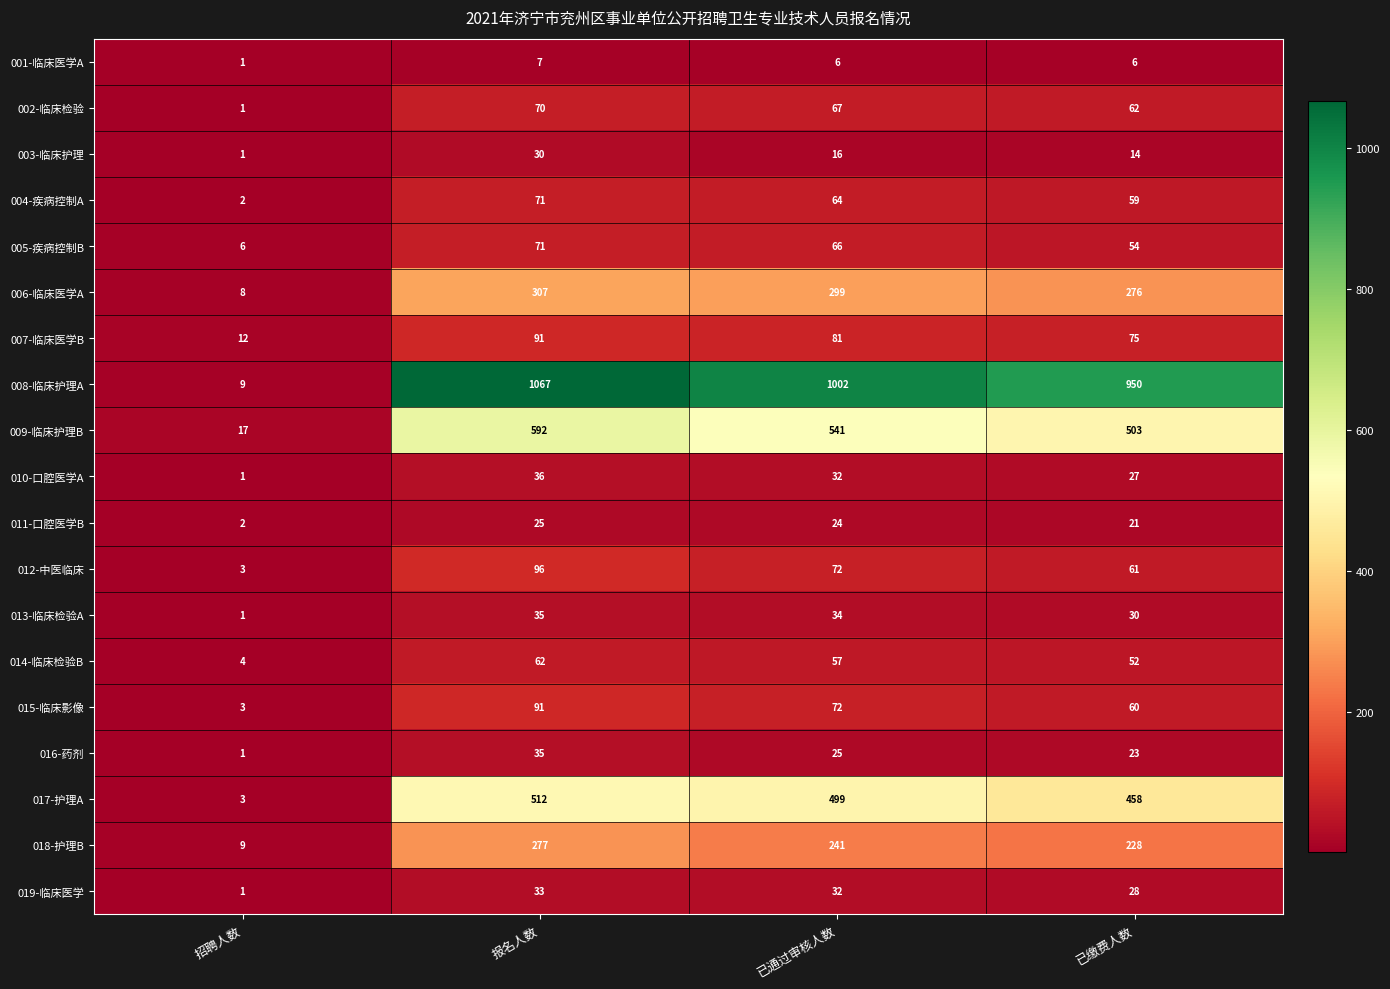

At which category is the sum across all series the highest?

报名人数